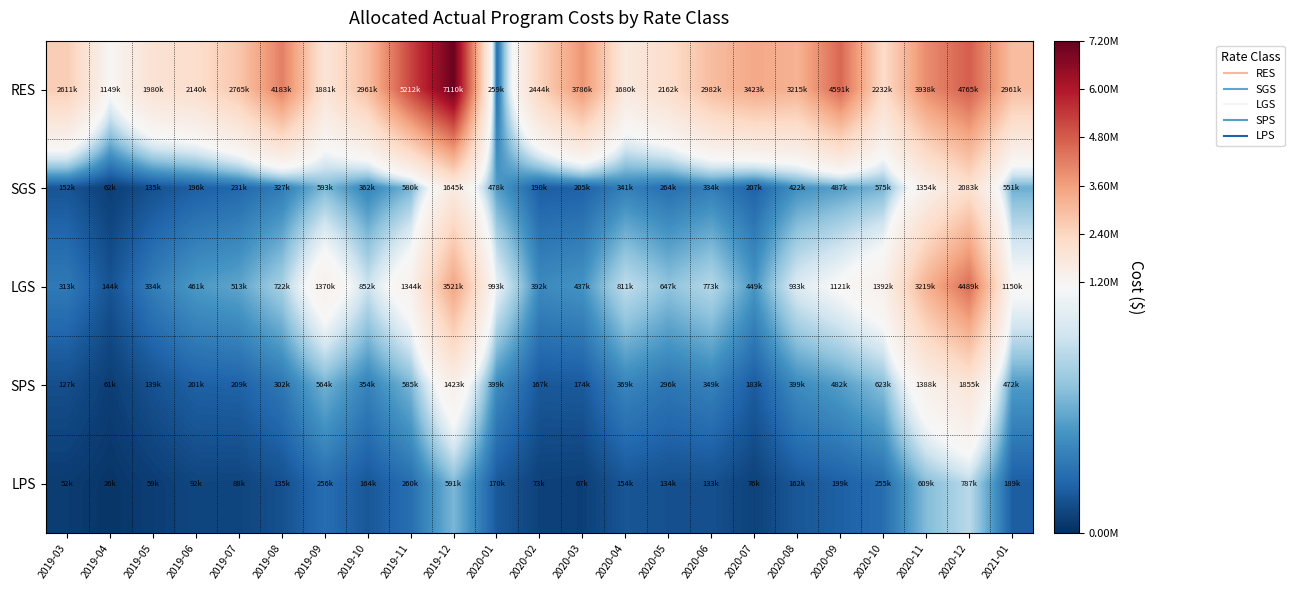

Reading left to right, transcribe all the data shown in this chart.

RES: 2019-03=2610951.8	2019-04=1148856.8	2019-05=1980399.5	2019-06=2140053.2	2019-07=2765436.5	2019-08=4183009.4	2019-09=1880861.1	2019-10=2961387.6	2019-11=5212383.4	2019-12=7109725.6	2020-01=259428.1	2020-02=2444272.0	2020-03=3785969.5	2020-04=1680491.7	2020-05=2162288.4	2020-06=2981699.3	2020-07=3422649.7	2020-08=3214510.3	2020-09=4591293.4	2020-10=2231532.9	2020-11=3938444.6	2020-12=4765410.8	2021-01=2960618.4
SGS: 2019-03=151627.3	2019-04=61855.8	2019-05=134815.3	2019-06=195657.1	2019-07=231093.4	2019-08=326643.8	2019-09=593095.0	2019-10=362306.1	2019-11=579948.6	2019-12=1644656.6	2020-01=478191.4	2020-02=190324.3	2020-03=204536.0	2020-04=340999.9	2020-05=264264.1	2020-06=334259.6	2020-07=207498.2	2020-08=422337.2	2020-09=487415.2	2020-10=574674.5	2020-11=1353594.8	2020-12=2082918.3	2021-01=551336.4
LGS: 2019-03=313330.8	2019-04=143775.8	2019-05=333600.0	2019-06=460989.0	2019-07=512830.5	2019-08=721515.3	2019-09=1370292.2	2019-10=851992.9	2019-11=1344072.0	2019-12=3521259.4	2020-01=993120.5	2020-02=392200.4	2020-03=437264.0	2020-04=810668.7	2020-05=647102.8	2020-06=772776.8	2020-07=449172.9	2020-08=933386.9	2020-09=1121404.2	2020-10=1391697.4	2020-11=3219261.6	2020-12=4489350.8	2021-01=1149798.0
SPS: 2019-03=126713.5	2019-04=61183.2	2019-05=139345.2	2019-06=201414.4	2019-07=208996.5	2019-08=301760.0	2019-09=564309.4	2019-10=354192.1	2019-11=585302.3	2019-12=1422983.4	2020-01=399065.6	2020-02=167091.4	2020-03=173715.8	2020-04=368571.9	2020-05=296496.0	2020-06=348620.3	2020-07=182612.1	2020-08=399327.1	2020-09=482010.2	2020-10=623293.2	2020-11=1387532.0	2020-12=1854840.1	2021-01=471721.0
LPS: 2019-03=51892.4	2019-04=26015.3	2019-05=58650.4	2019-06=91898.6	2019-07=88325.5	2019-08=134515.4	2019-09=256483.0	2019-10=163887.5	2019-11=260080.0	2019-12=590783.2	2020-01=170476.7	2020-02=72747.2	2020-03=66901.9	2020-04=154320.4	2020-05=133885.6	2020-06=133194.1	2020-07=75618.4	2020-08=162496.1	2020-09=198882.2	2020-10=254728.9	2020-11=609402.5	2020-12=787209.4	2021-01=189020.0